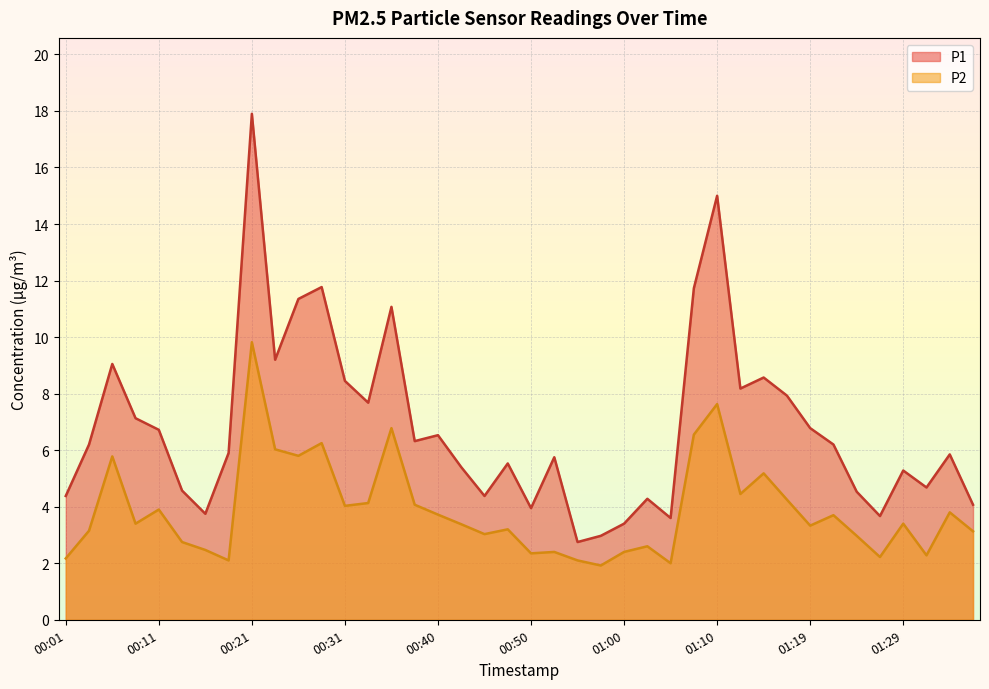

What is the total value across all series at 00:53?

8.2